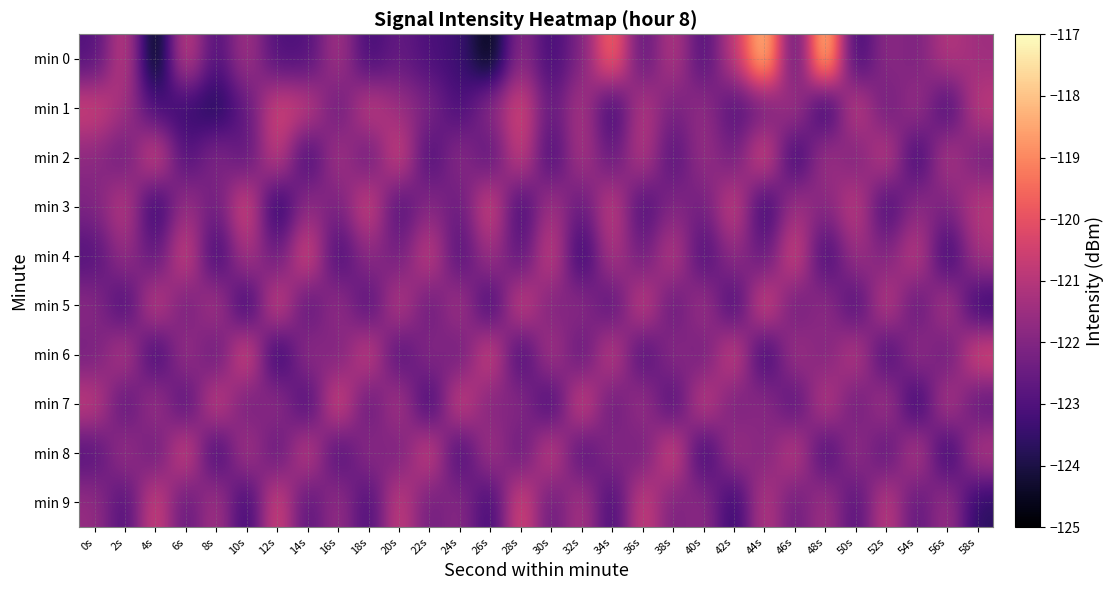

At how many categories does at least one series exceed -124?

30